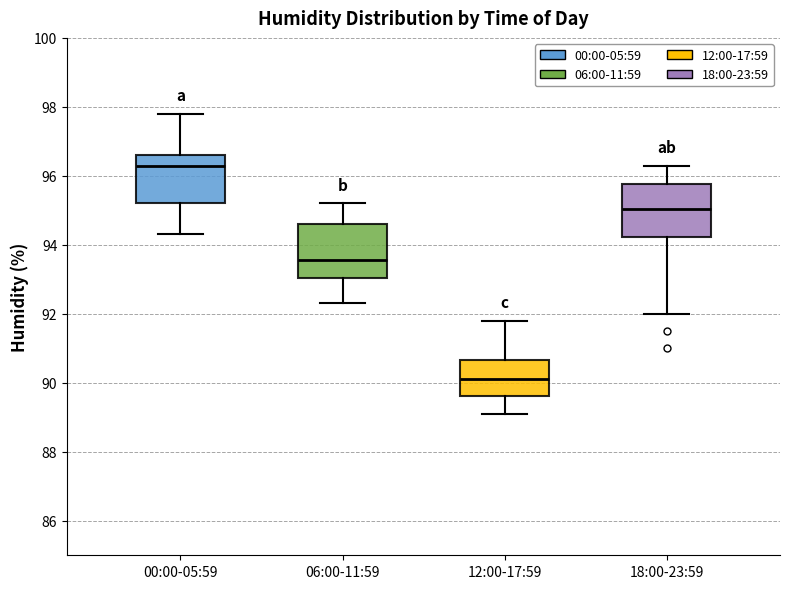

Where does the median line of the box for 18:00-23:59 sit on the y-axis? The values are not printed on the chart, so give them approximately, as read against the axis.

95.0